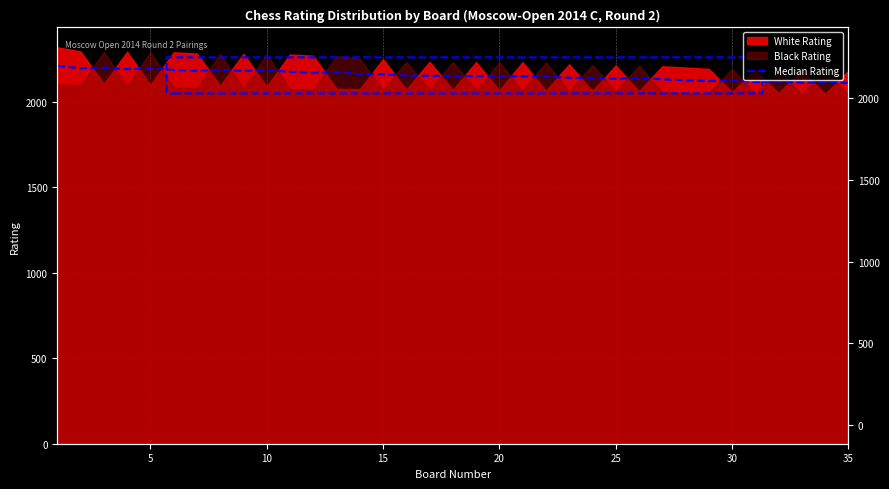

Which has a higher value, 24 or 25?

25